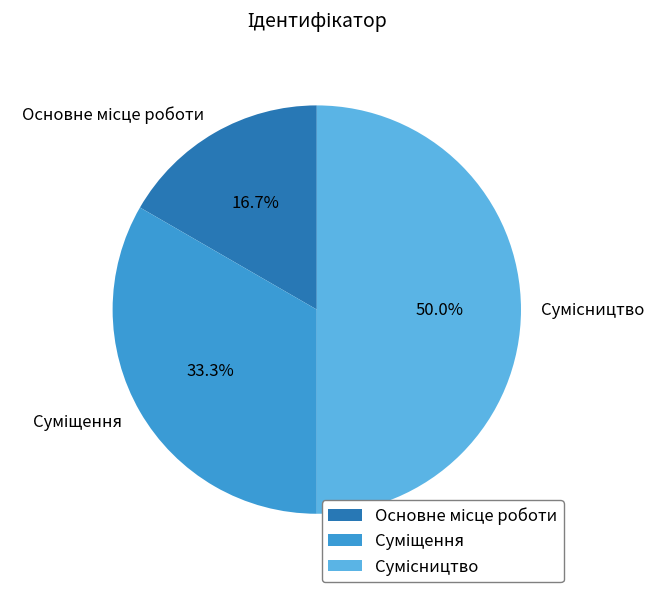

To the nearest percent, what is the average slice percentage?

33%